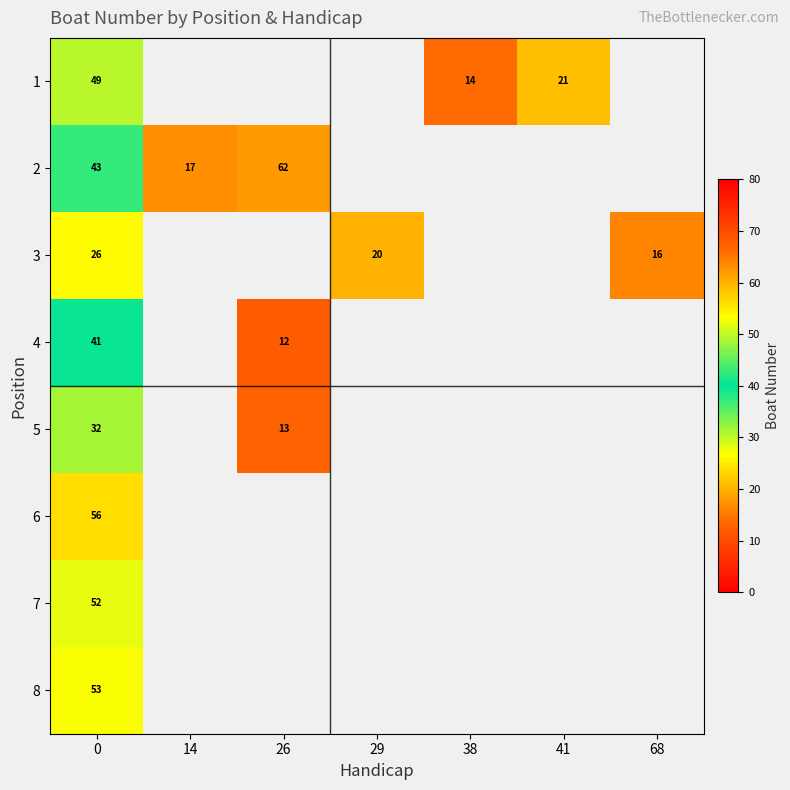

True or false: 6 has a value of 56.0 at 0.

True